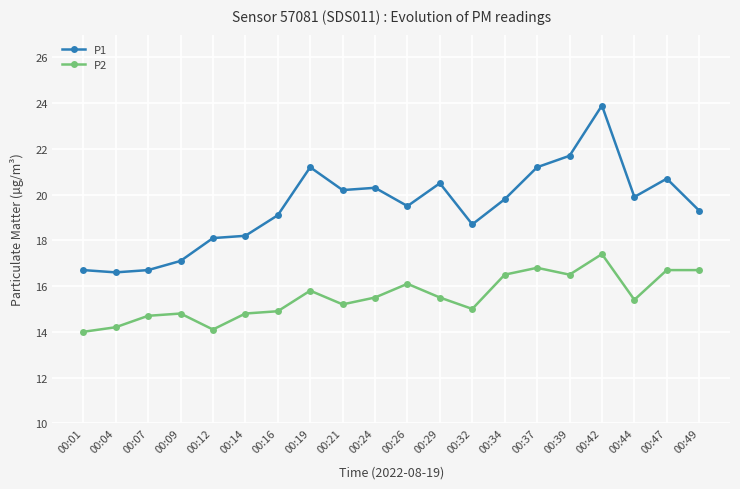

True or false: P1 has more than 1 interior local peaks.

True